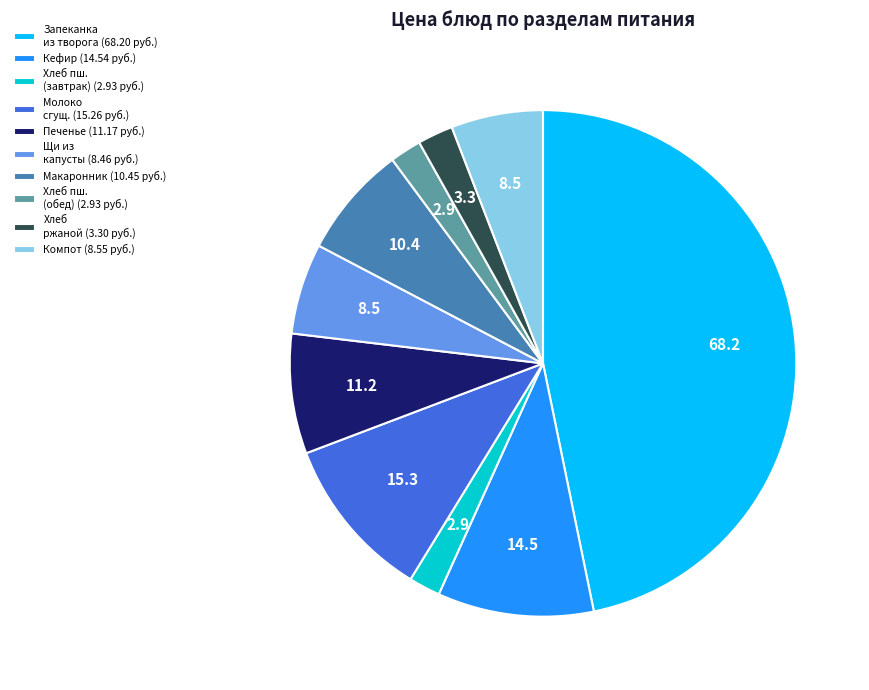

True or false: Макаронник (10.45 руб.) accounts for 1% of the total.

False